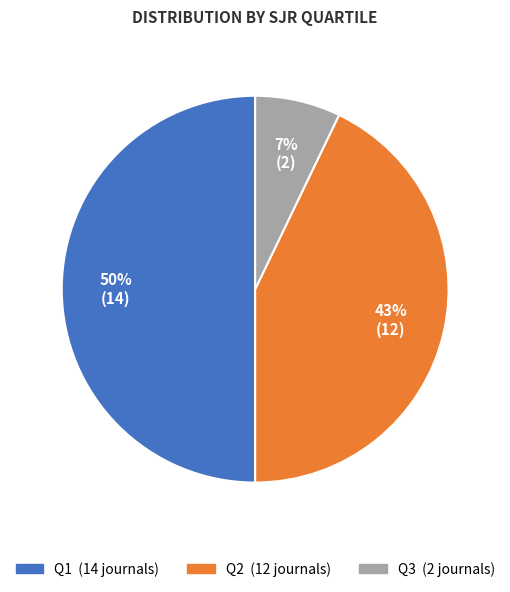

Is it true that Q3 is 1% of the pie?

False